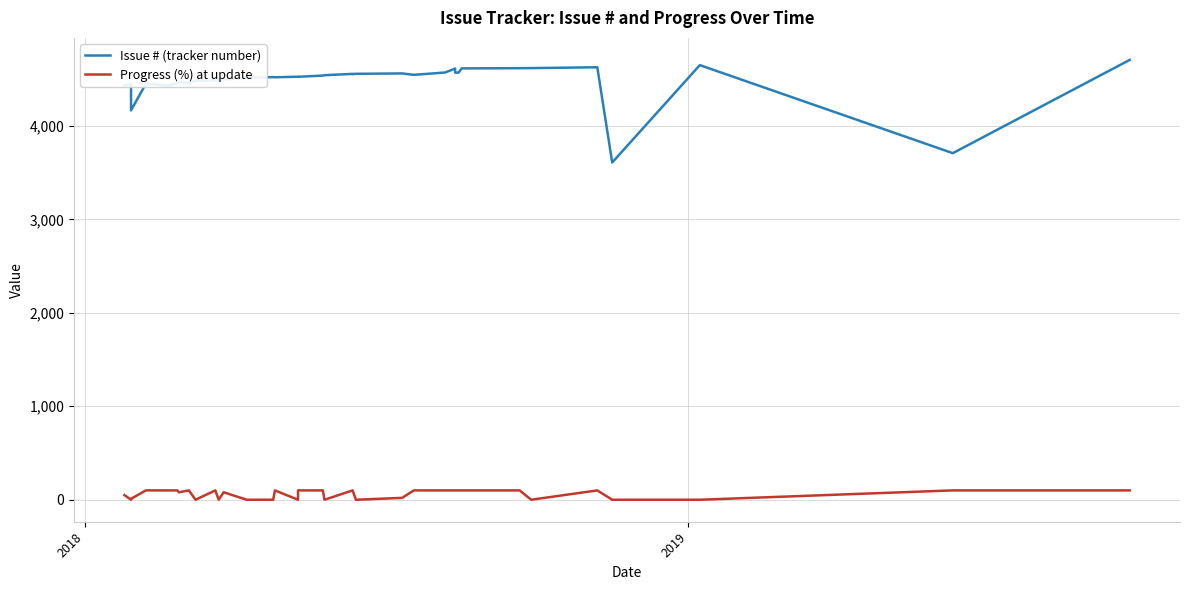

List the series in order of their overall mean, highest first.

Issue # (tracker number), Progress (%) at update